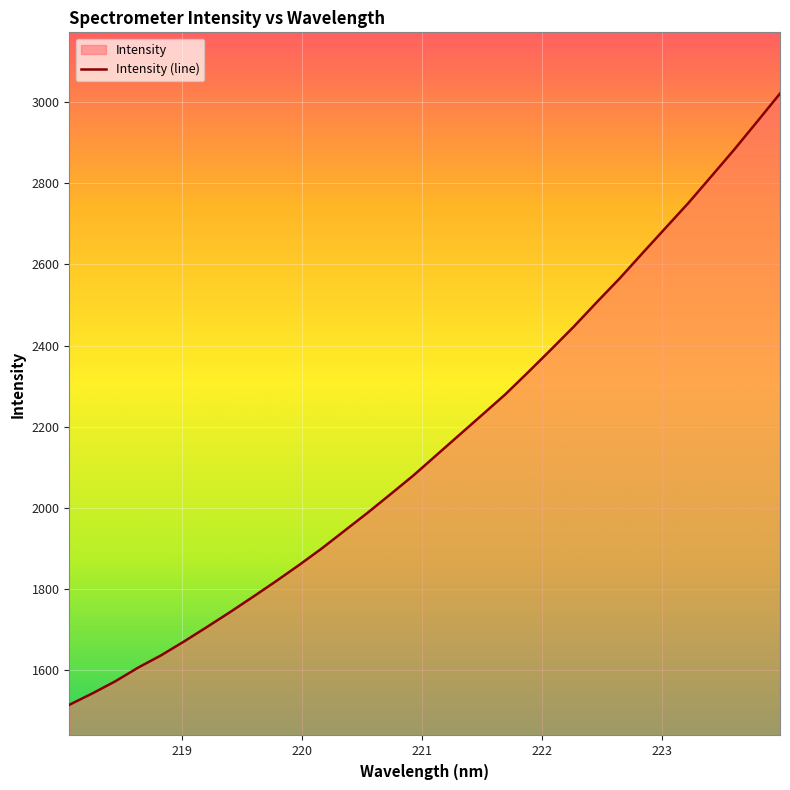

Where does the data first go above 2129?

221.1174